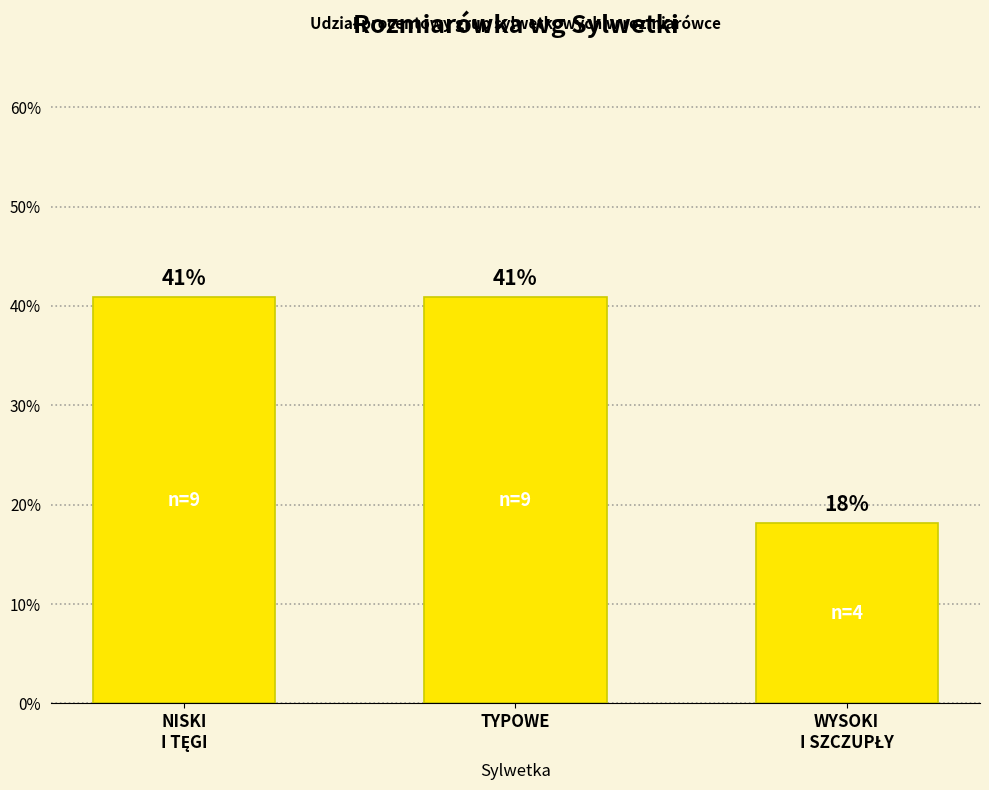

The chart shows a value of 40.9 at TYPOWE. True or false?

True